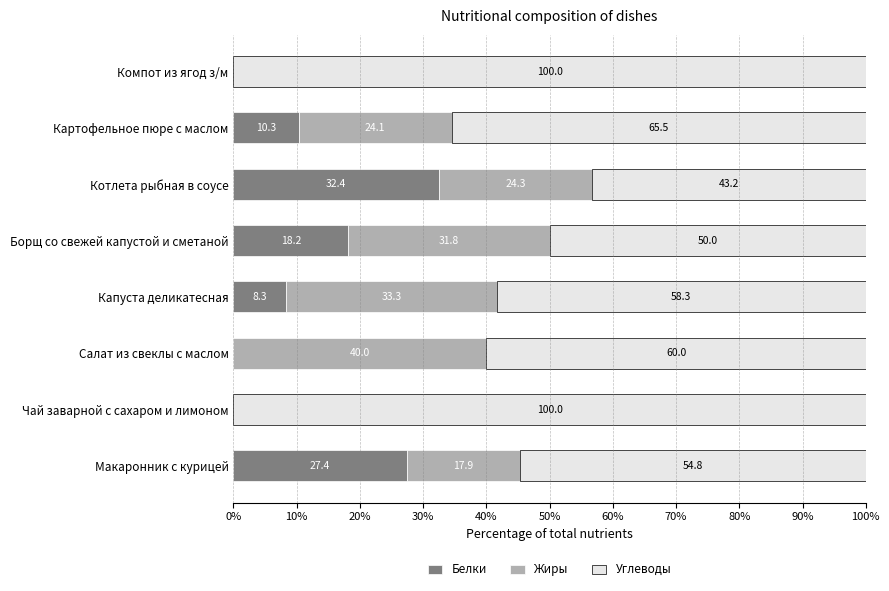

Which category has the highest value in the Белки series?

Котлета рыбная в соусе